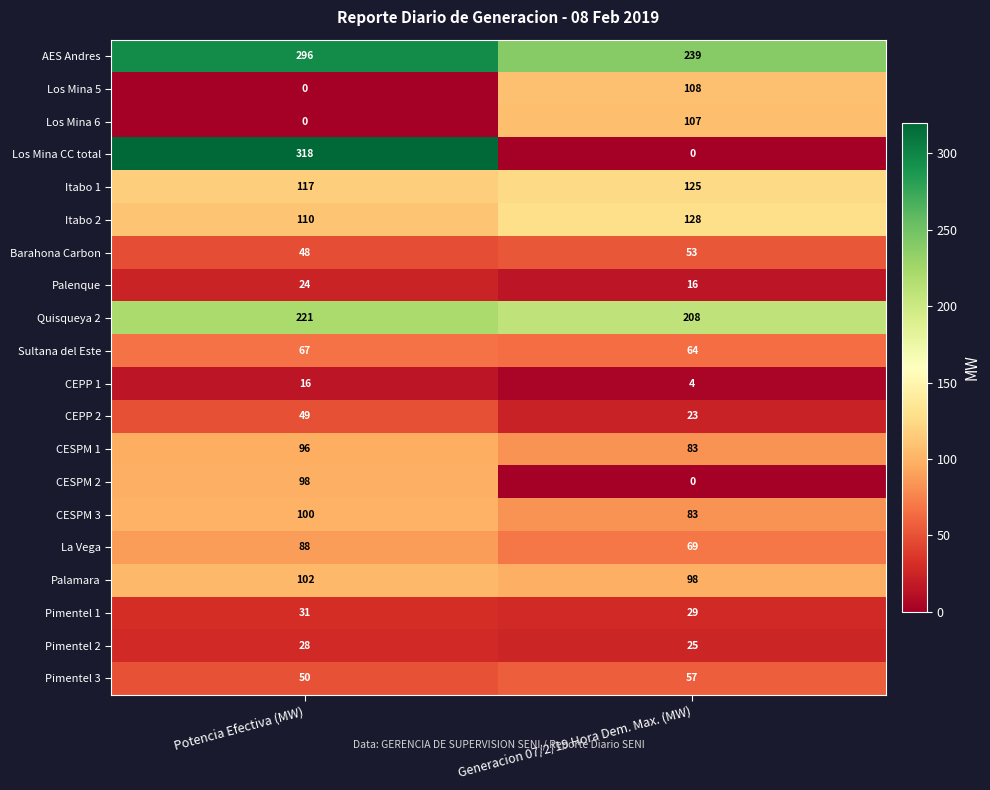

What is the sum of all Pimentel 1 values?

60